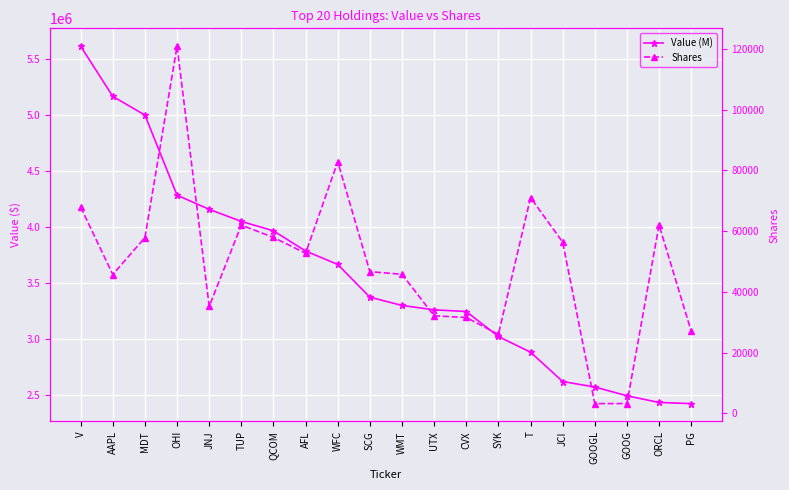

At which category does Shares reach its first local valley?

AAPL